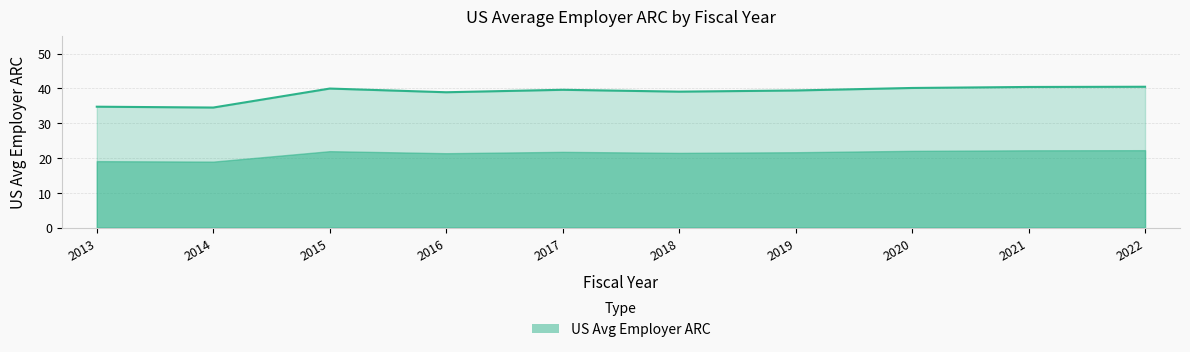

What is the change in value from 2014 to 2019?

+4.9